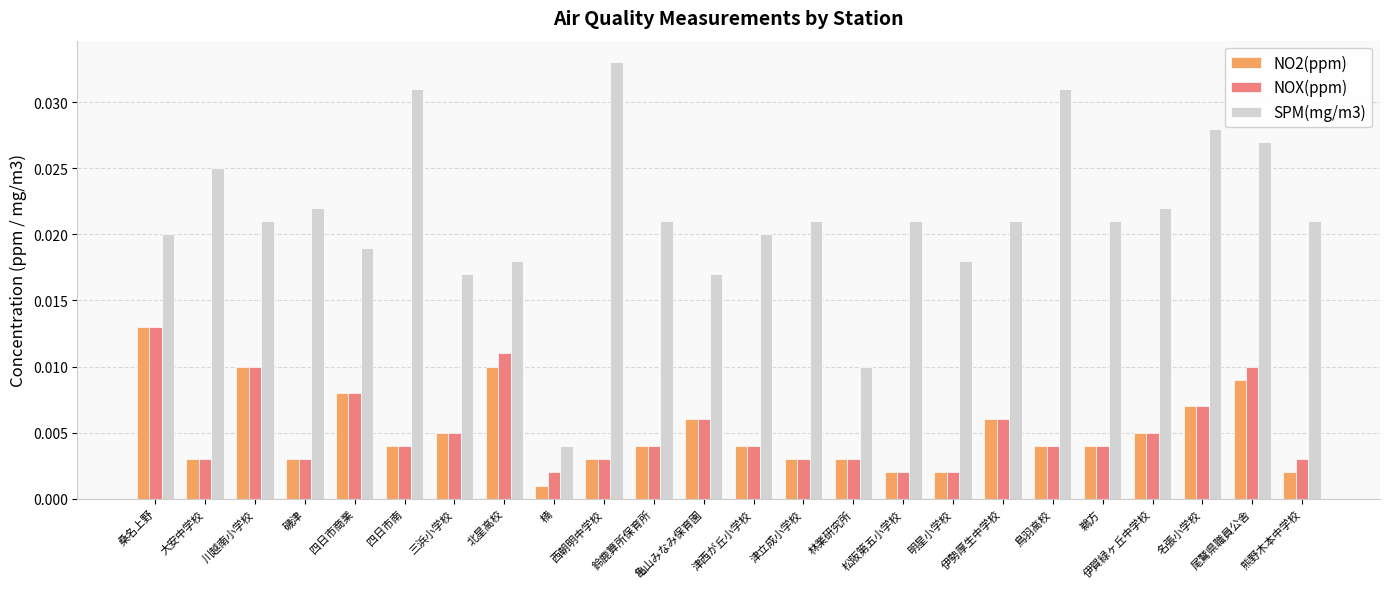

Which series has the largest range (max minus min)?

SPM(mg/m3)